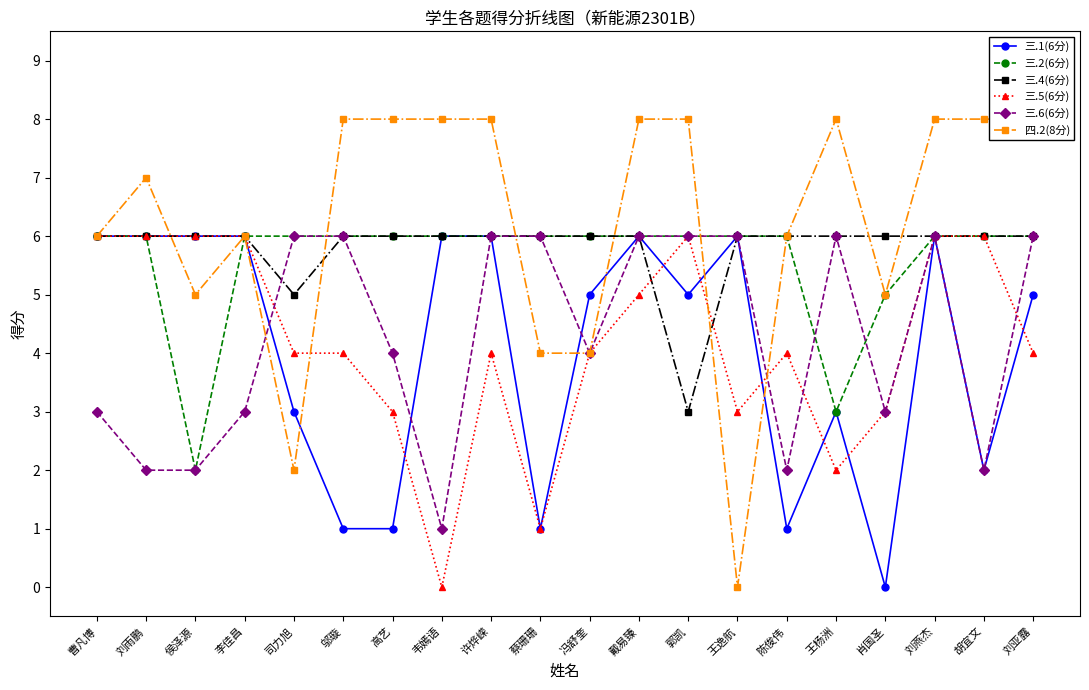

Reading left to right, extract all data points from this chart.

三.1(6分): 曹凡博=6	刘雨鹏=6	侯泽源=6	李佳昌=6	司力旭=3	邬璇=1	高艺=1	韦嫣语=6	许烨嵘=6	蔡珊珊=1	冯舒奎=5	戴易臻=6	郭凯=5	王逸航=6	陈俊伟=1	王杨洲=3	肖国圣=0	刘燕杰=6	胡宜文=2	刘亚露=5
三.2(6分): 曹凡博=6	刘雨鹏=6	侯泽源=2	李佳昌=6	司力旭=6	邬璇=6	高艺=6	韦嫣语=6	许烨嵘=6	蔡珊珊=6	冯舒奎=6	戴易臻=6	郭凯=6	王逸航=6	陈俊伟=6	王杨洲=3	肖国圣=5	刘燕杰=6	胡宜文=6	刘亚露=6
三.4(6分): 曹凡博=6	刘雨鹏=6	侯泽源=6	李佳昌=6	司力旭=5	邬璇=6	高艺=6	韦嫣语=6	许烨嵘=6	蔡珊珊=6	冯舒奎=6	戴易臻=6	郭凯=3	王逸航=6	陈俊伟=6	王杨洲=6	肖国圣=6	刘燕杰=6	胡宜文=6	刘亚露=6
三.5(6分): 曹凡博=6	刘雨鹏=6	侯泽源=6	李佳昌=6	司力旭=4	邬璇=4	高艺=3	韦嫣语=0	许烨嵘=4	蔡珊珊=1	冯舒奎=4	戴易臻=5	郭凯=6	王逸航=3	陈俊伟=4	王杨洲=2	肖国圣=3	刘燕杰=6	胡宜文=6	刘亚露=4
三.6(6分): 曹凡博=3	刘雨鹏=2	侯泽源=2	李佳昌=3	司力旭=6	邬璇=6	高艺=4	韦嫣语=1	许烨嵘=6	蔡珊珊=6	冯舒奎=4	戴易臻=6	郭凯=6	王逸航=6	陈俊伟=2	王杨洲=6	肖国圣=3	刘燕杰=6	胡宜文=2	刘亚露=6
四.2(8分): 曹凡博=6	刘雨鹏=7	侯泽源=5	李佳昌=6	司力旭=2	邬璇=8	高艺=8	韦嫣语=8	许烨嵘=8	蔡珊珊=4	冯舒奎=4	戴易臻=8	郭凯=8	王逸航=0	陈俊伟=6	王杨洲=8	肖国圣=5	刘燕杰=8	胡宜文=8	刘亚露=8